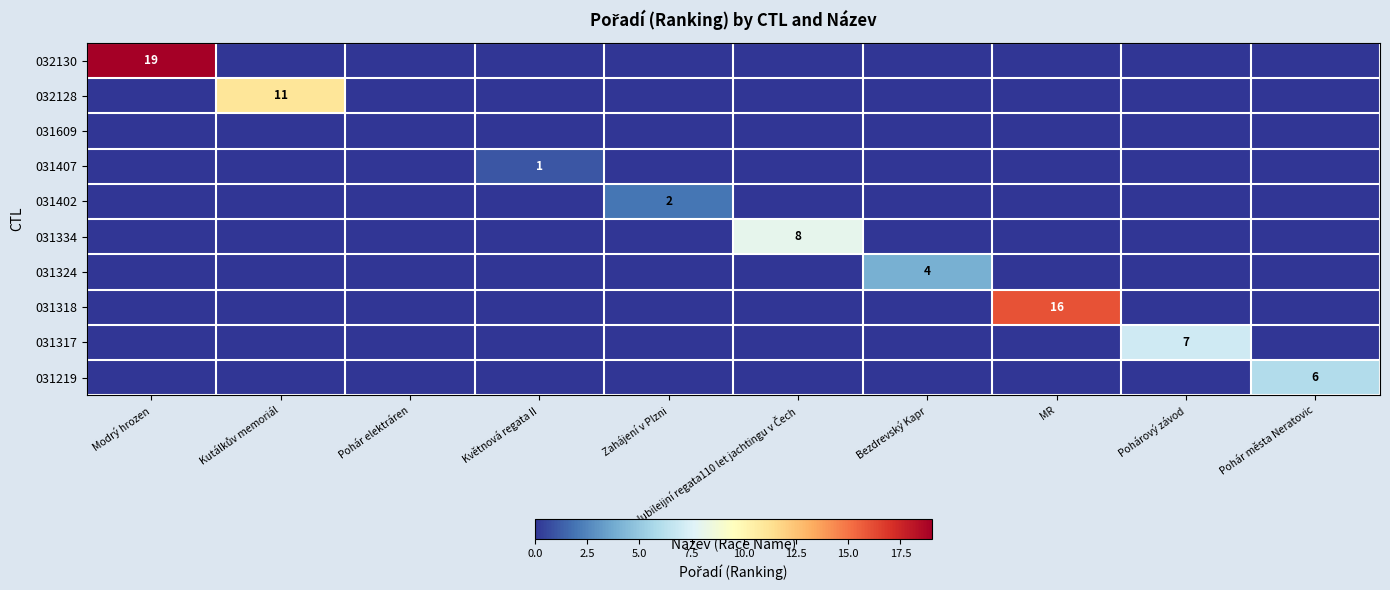

Which series has the largest total across all categories?

032130